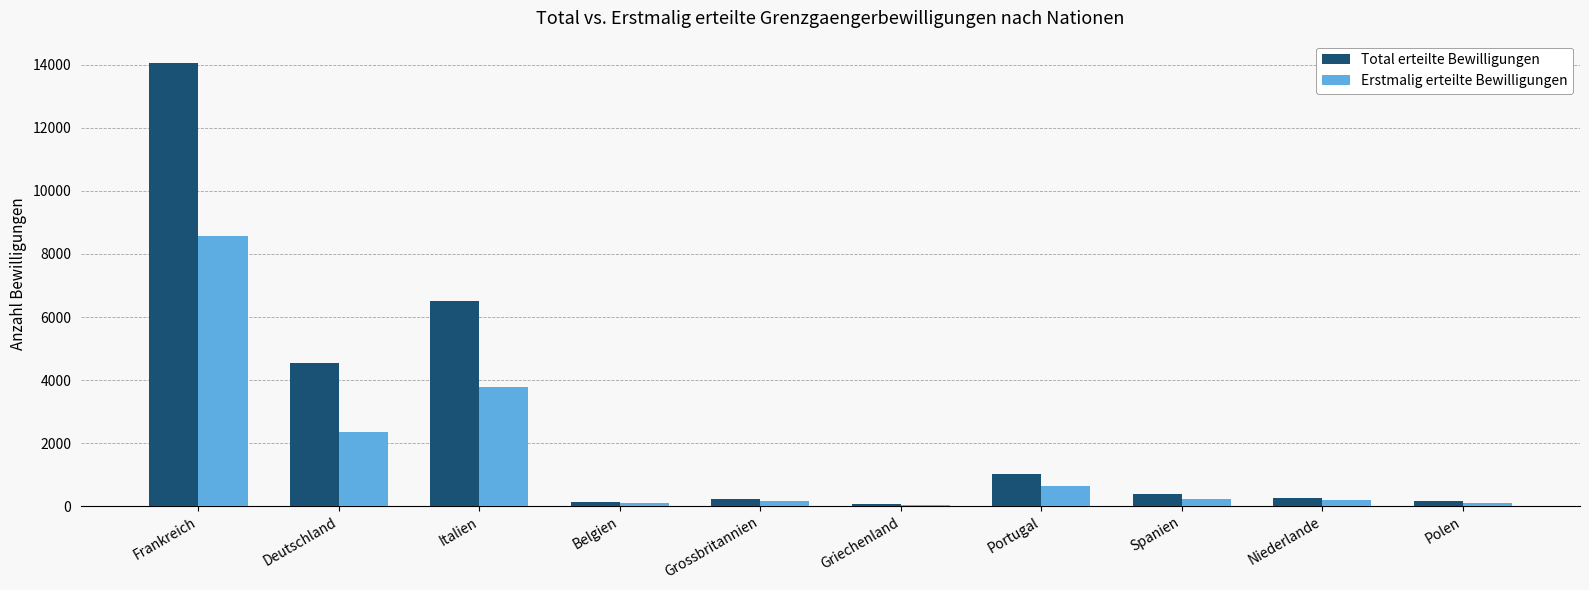

The Total erteilte Bewilligungen series shows 7382 at Deutschland. True or false?

False